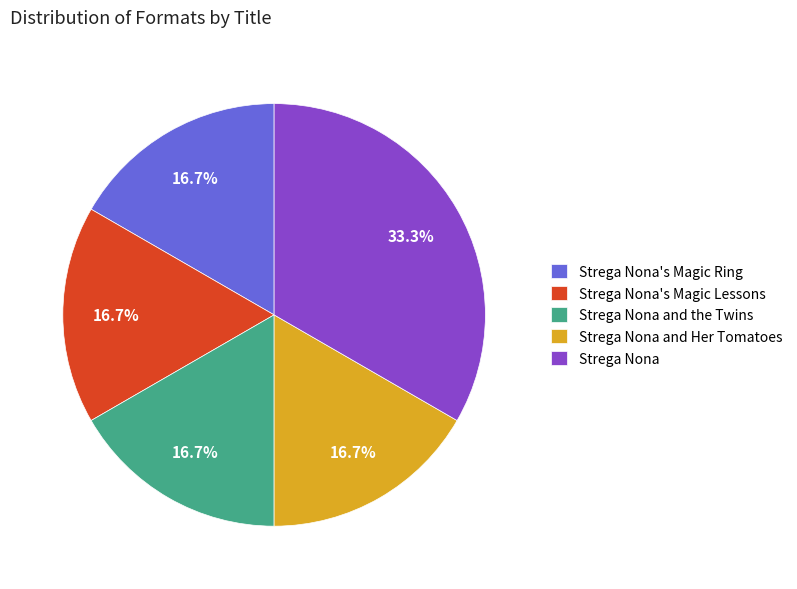

Which slice is the largest?

Strega Nona